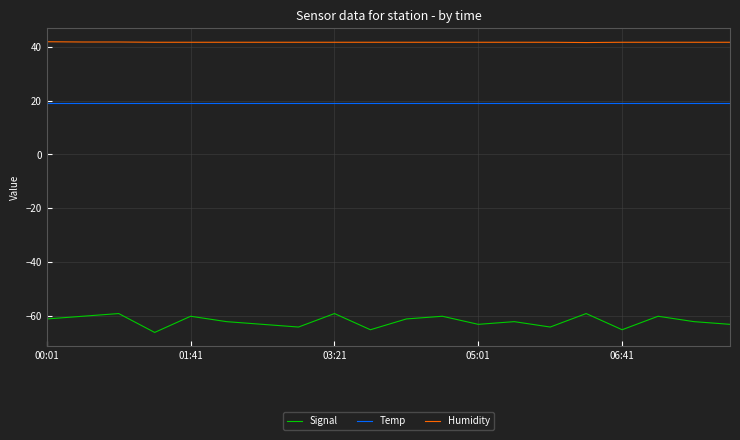

True or false: Temp and Signal intersect in this chart.

False